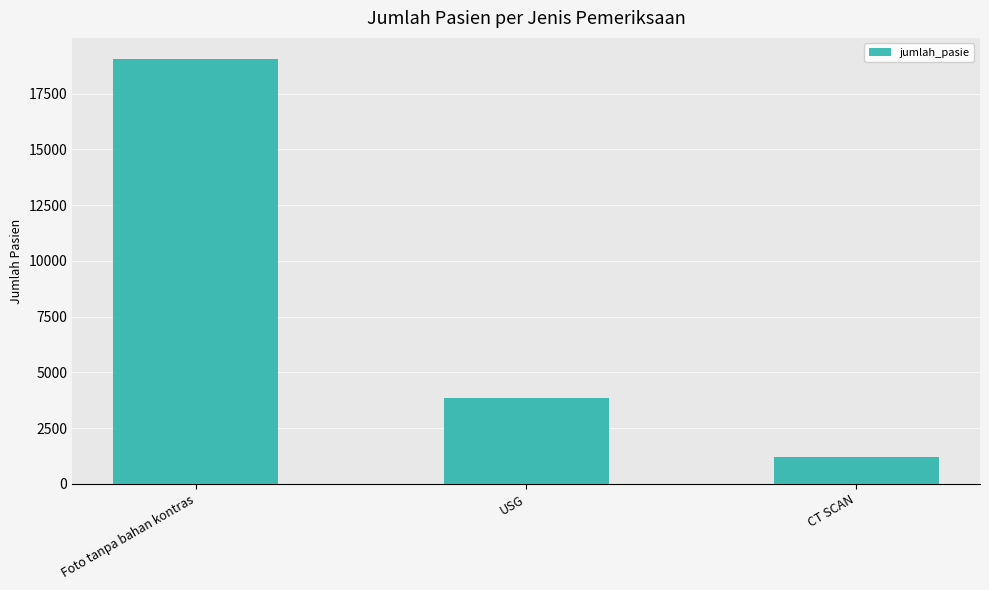

How many distinct data groups are displayed?

1